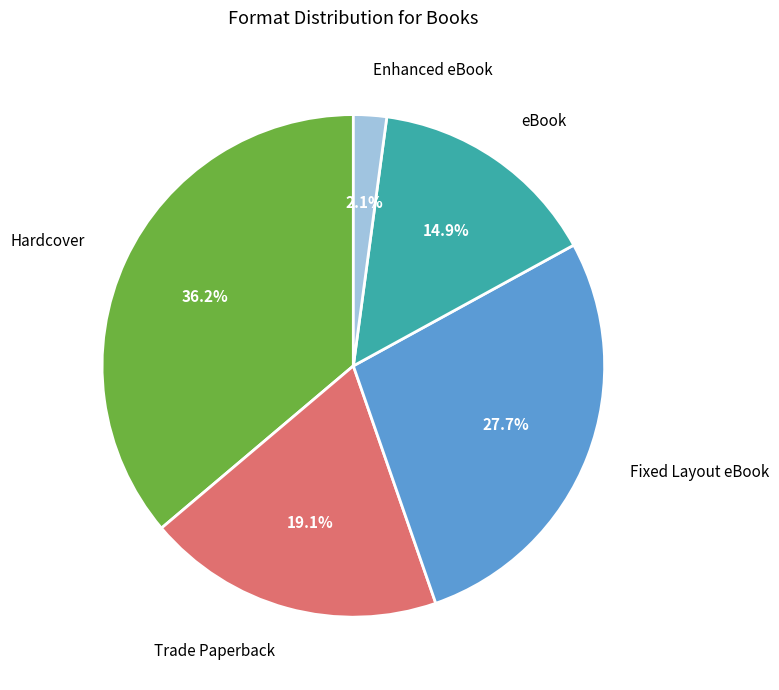

Which has a higher value, eBook or Hardcover?

Hardcover